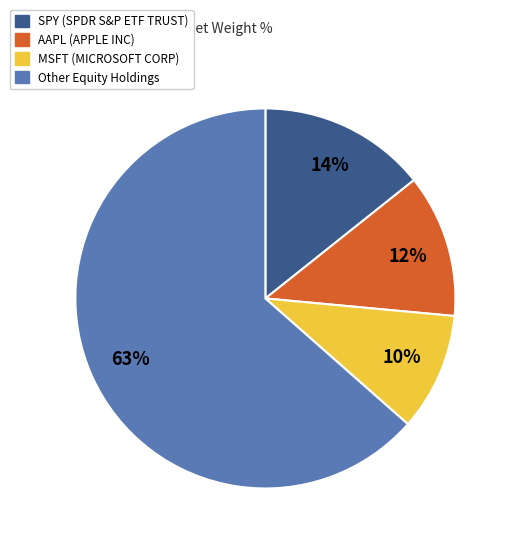

Does any single category account for the majority?

Yes